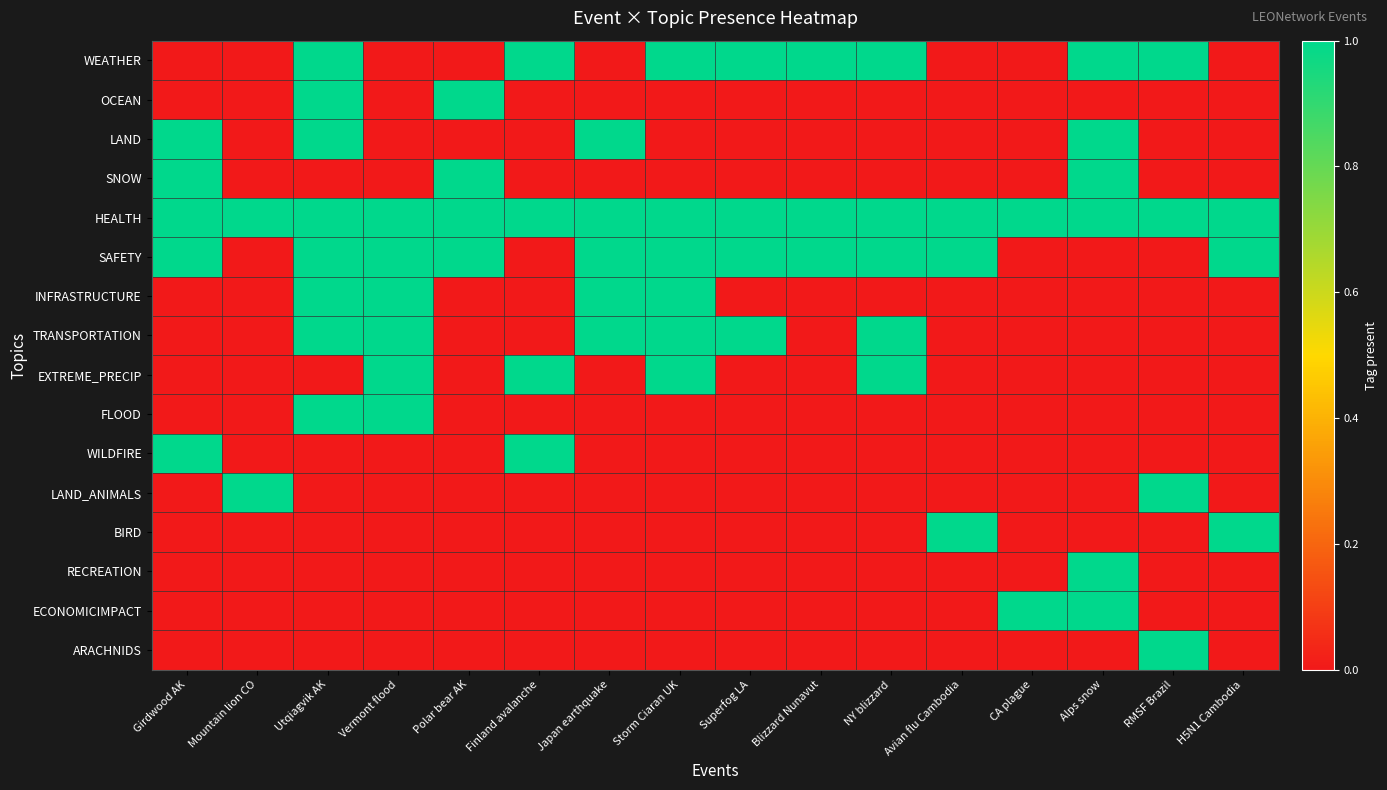

At which category is the sum across all series the highest?

Utqiagvik AK